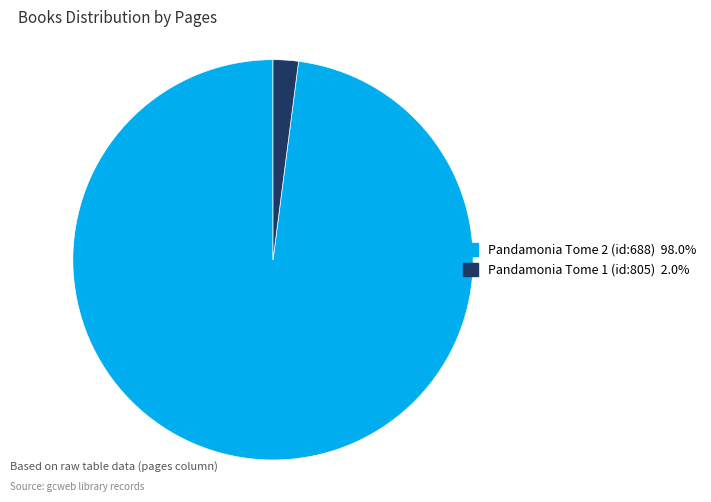

The Pandamonia Tome 1 (id:805) slice represents 2% of the pie. True or false?

True